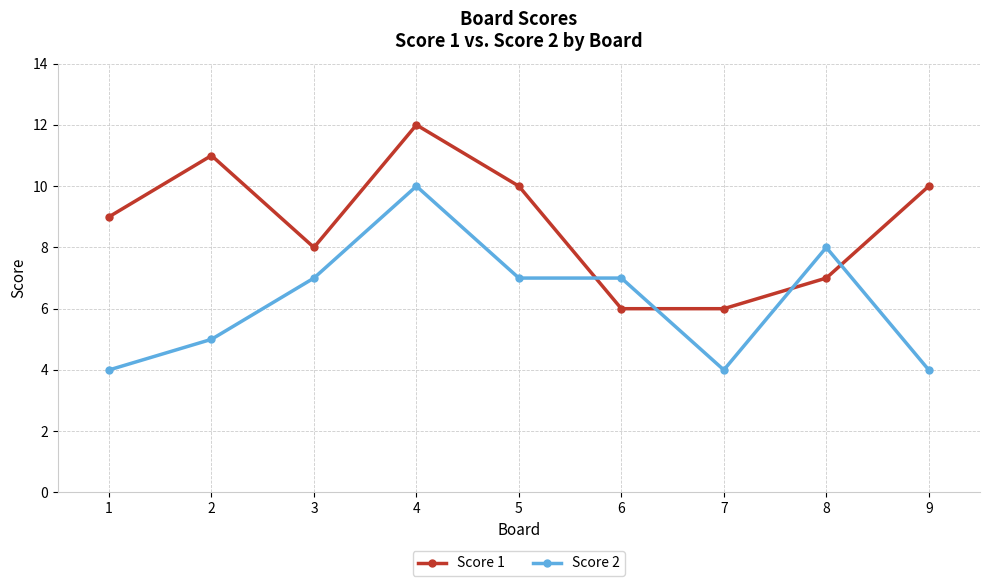

What is the value of the Score 2 point at the 5th from the left?

7